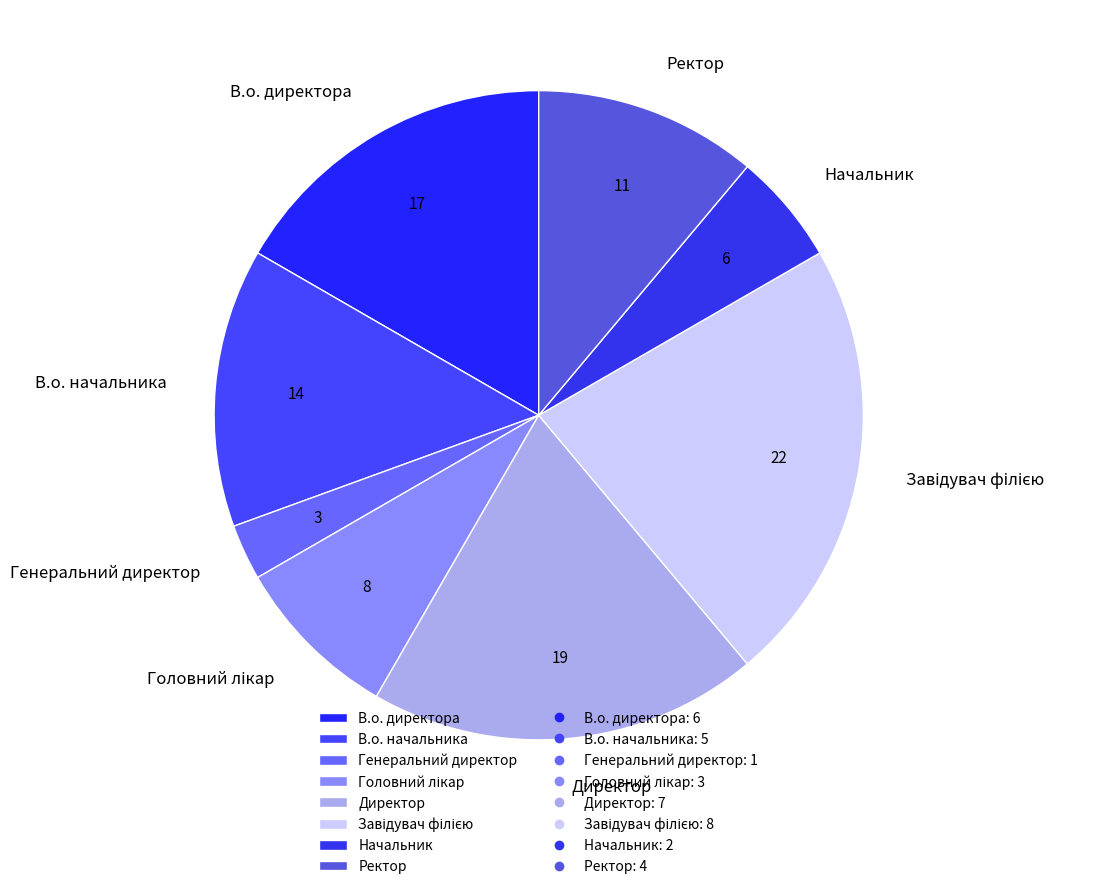

Is it true that Начальник is 21% of the pie?

False